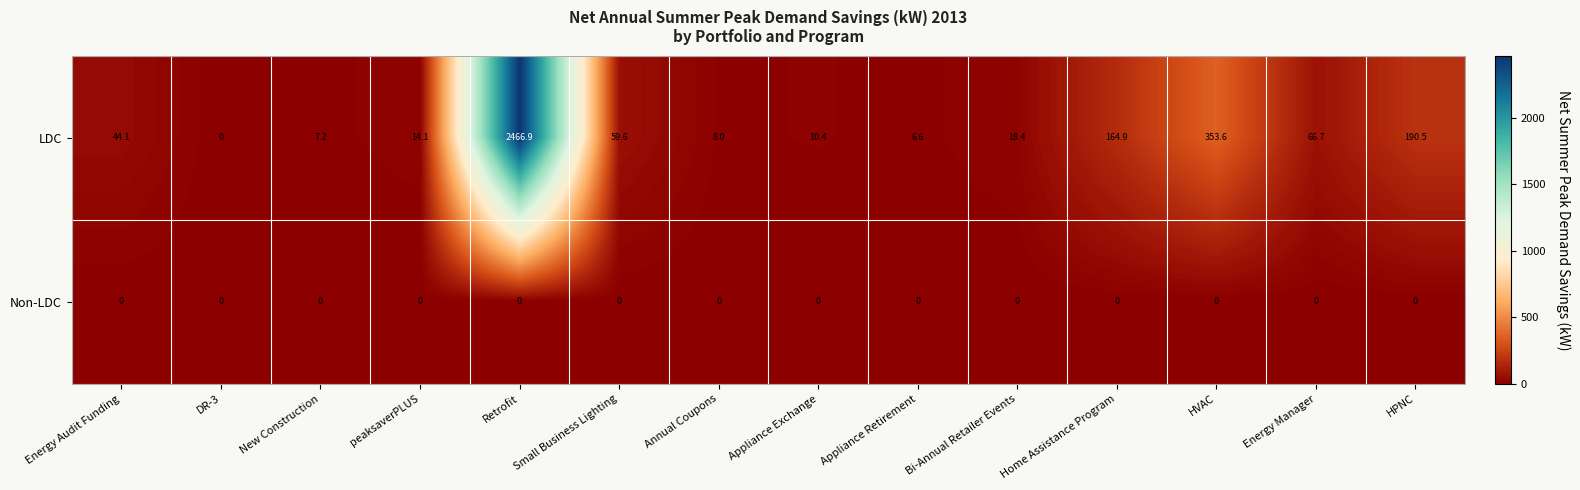

The value of LDC at DR-3 is -1108.0. True or false?

False